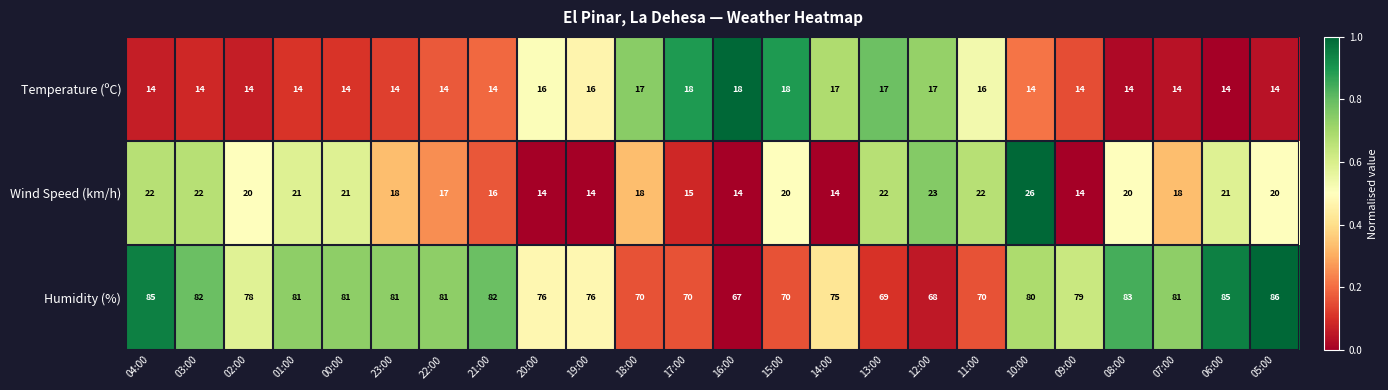

What is the maximum value shown in the chart?

86